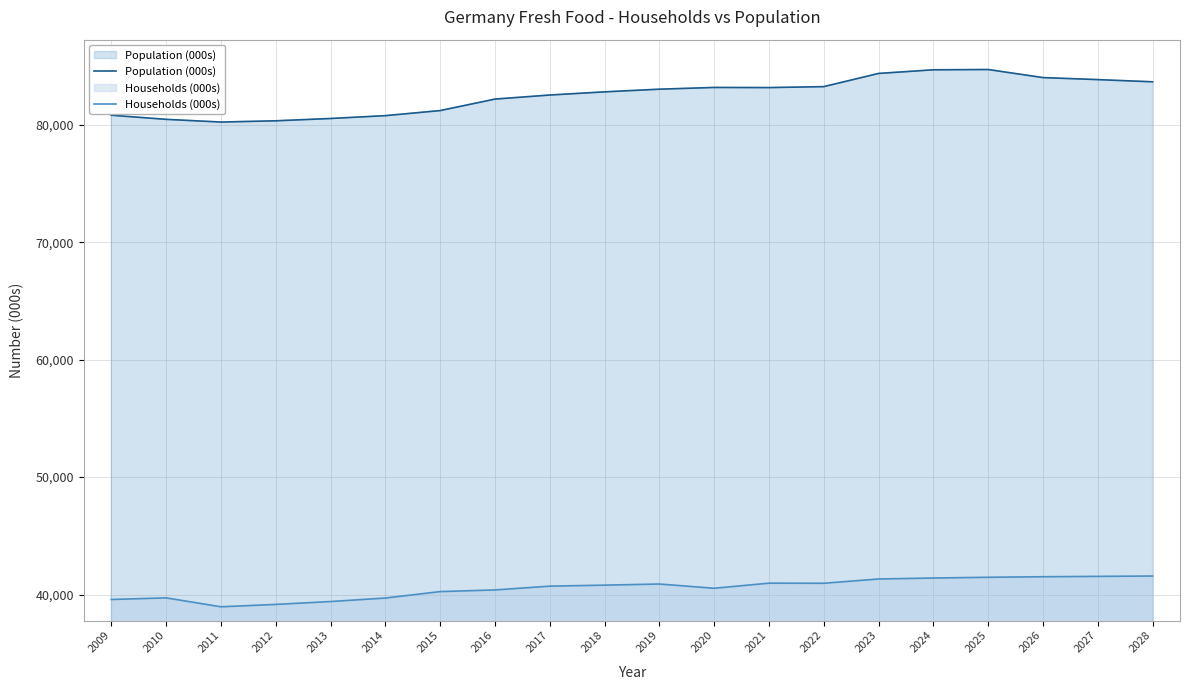

What value does the Population (000s) series have at 2011?

80222